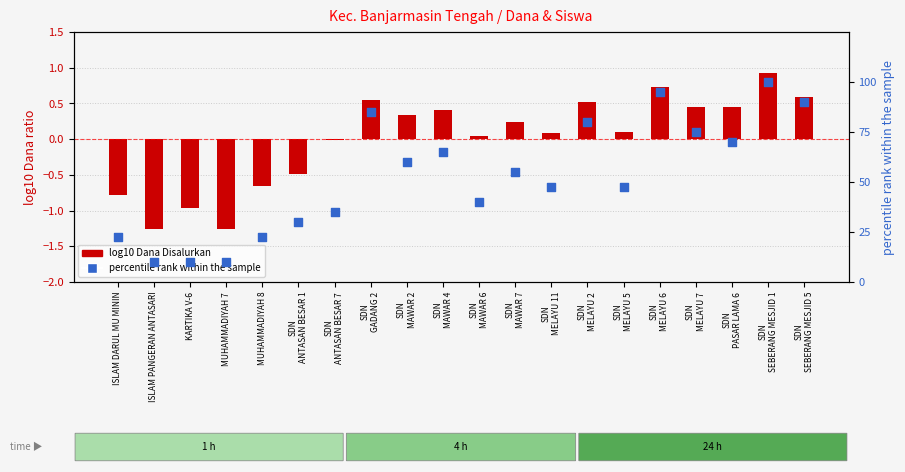

Which series has the largest total across all categories?

percentile rank within the sample